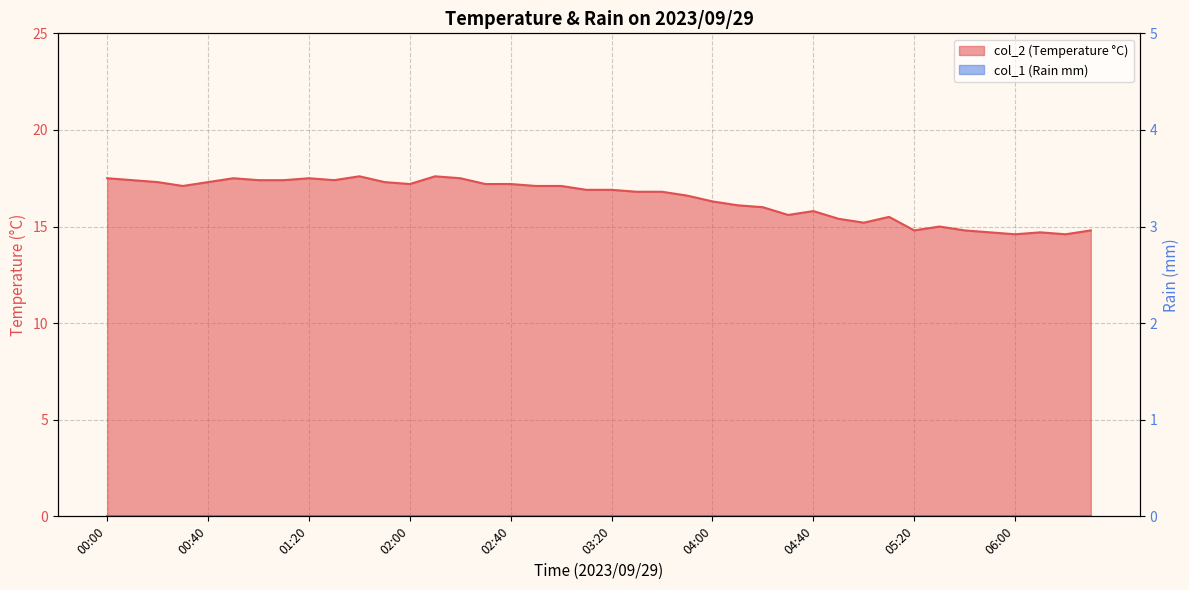

Rank the categories by value from highest to lowest.

01:40, 02:10, 00:00, 00:50, 01:20, 02:20, 00:10, 01:00, 01:10, 01:30, 00:20, 00:40, 01:50, 02:00, 02:30, 02:40, 00:30, 02:50, 03:00, 03:10, 03:20, 03:30, 03:40, 03:50, 04:00, 04:10, 04:20, 04:40, 04:30, 05:10, 04:50, 05:00, 05:30, 05:20, 05:40, 06:30, 05:50, 06:10, 06:00, 06:20